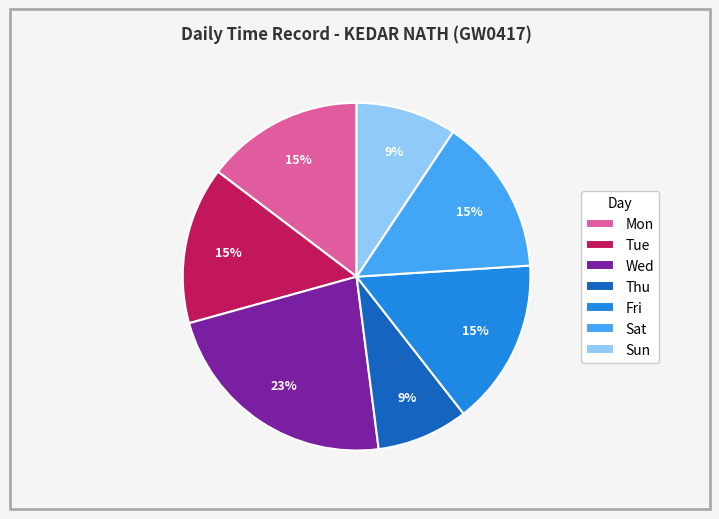

To the nearest percent, what is the difference between the Sun and Fri slice percentages?

6%